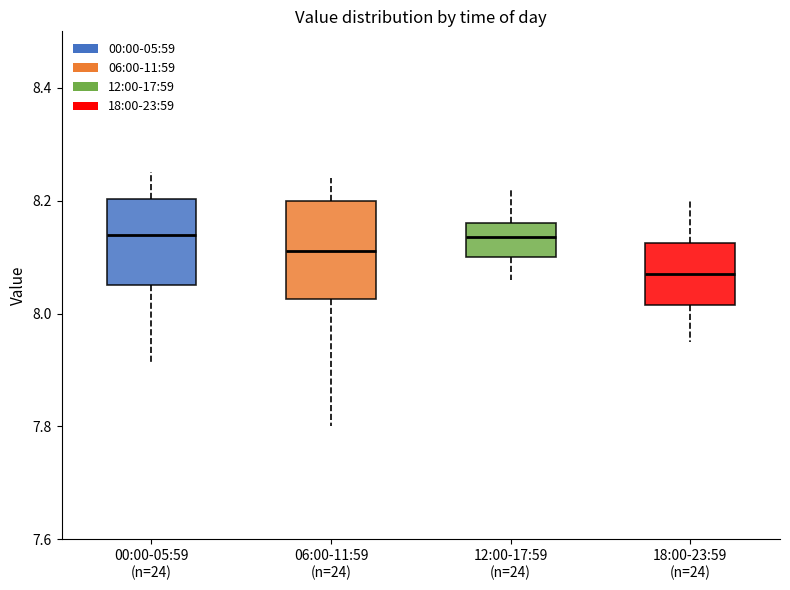

Which box is the tallest, from its lower edge to its upper edge?

06:00-11:59 (n=24)